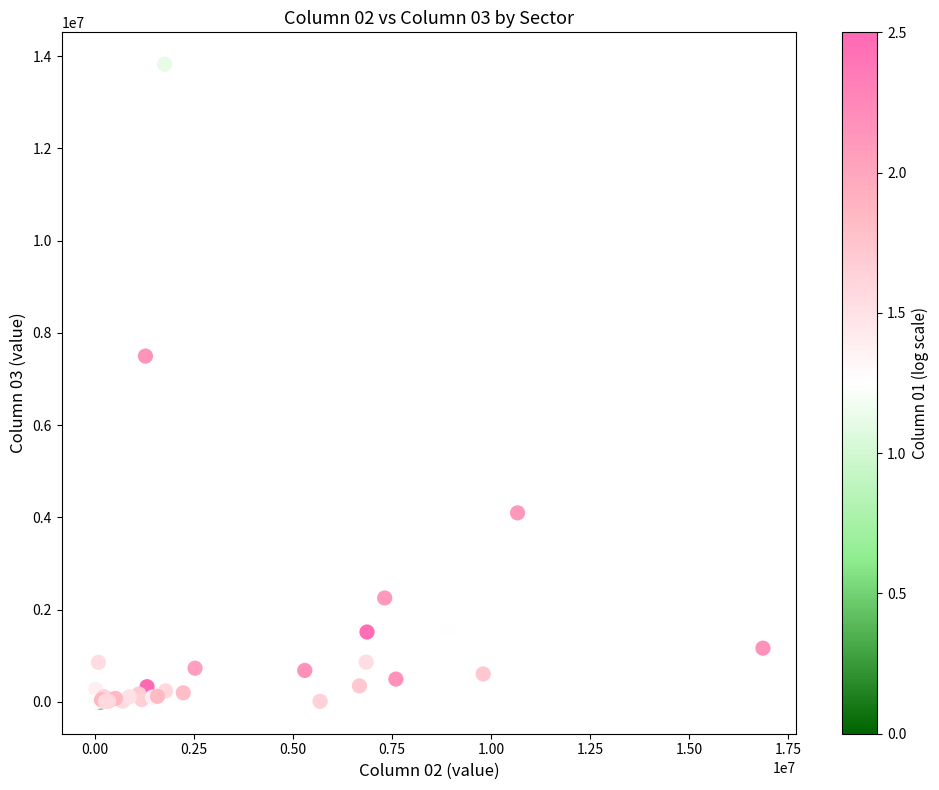

What Y value in the scatter plot is closest to 6913448?

7498125.3